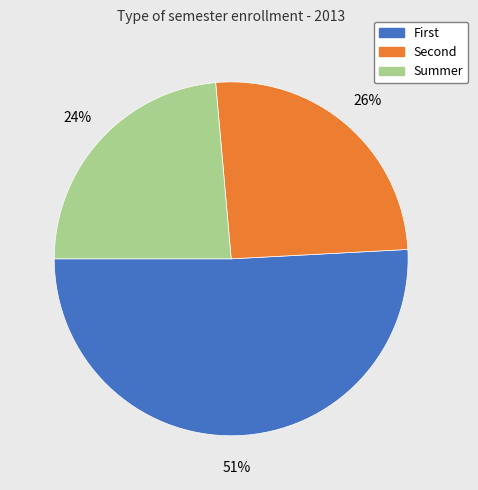

Which slice is the largest?

First